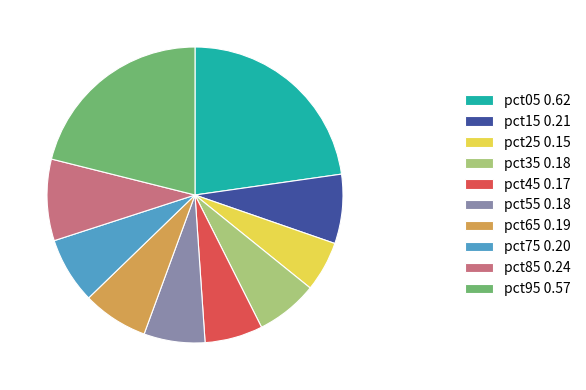

Is pct85 0.24 the majority of the pie?

No